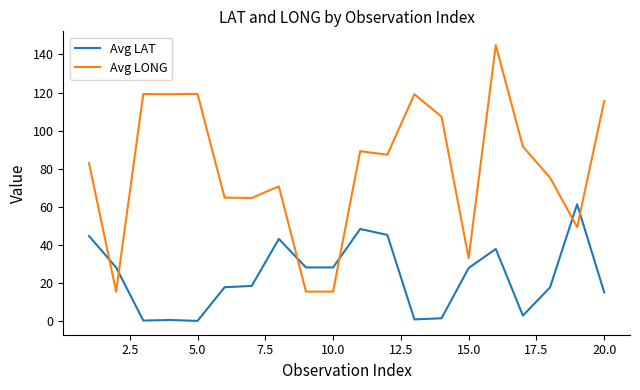

What is the maximum value for Avg LAT?

61.3